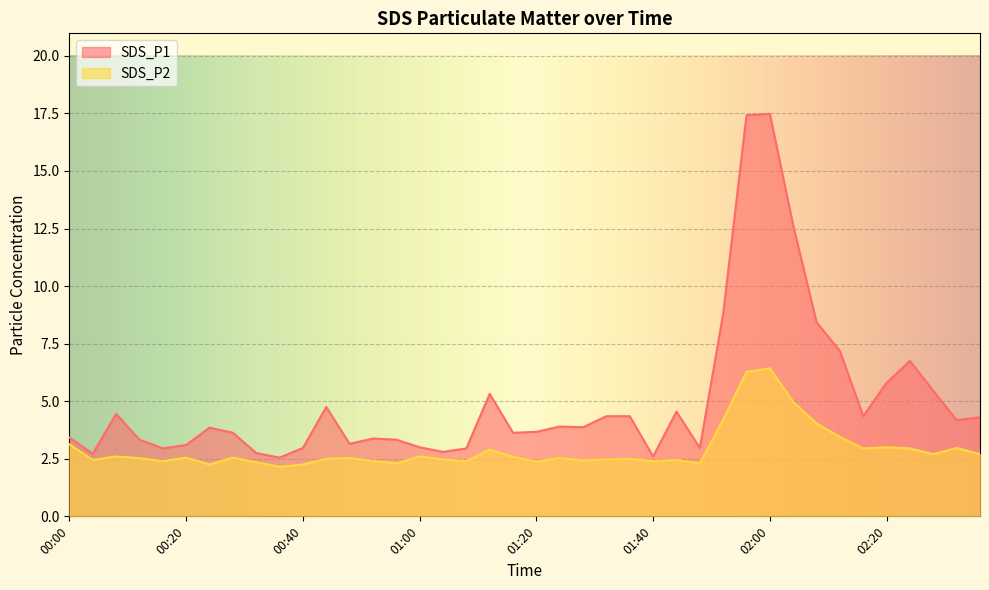

True or false: SDS_P1 has a value of 4.5 at 02:12.

False